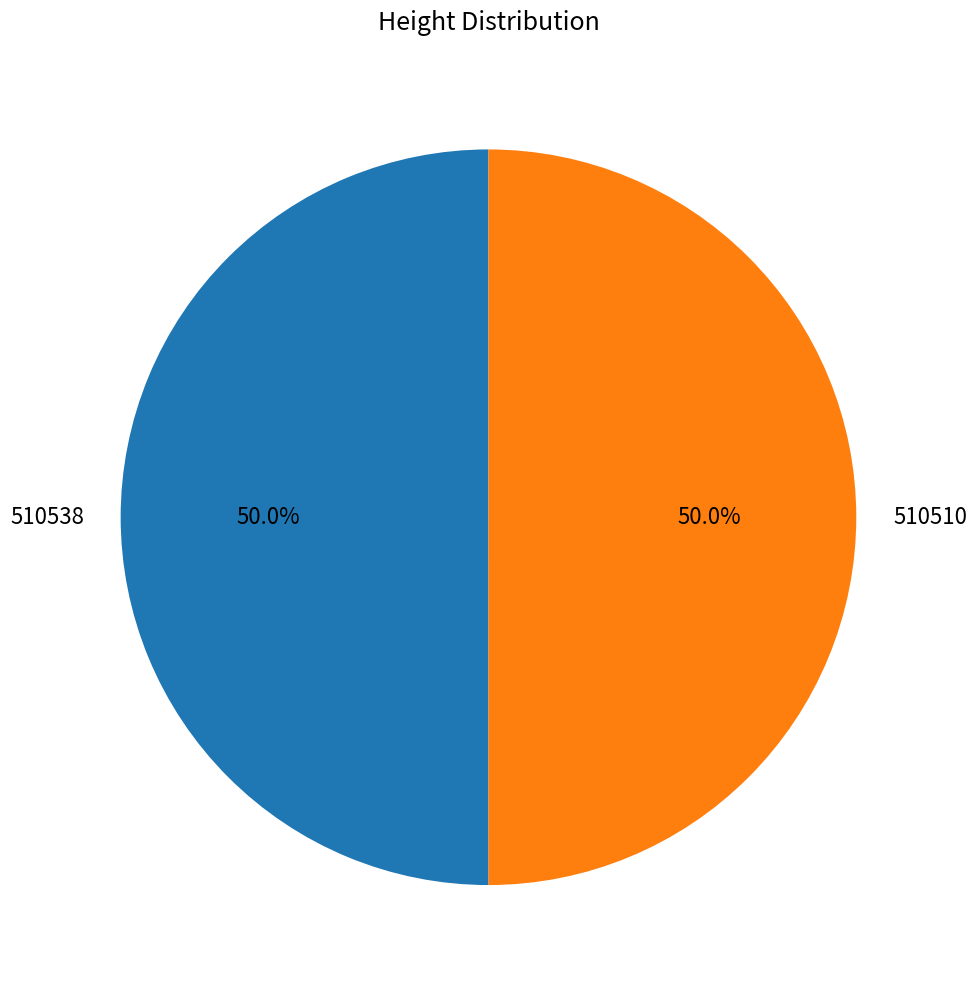

How many segments does this pie chart have?

2